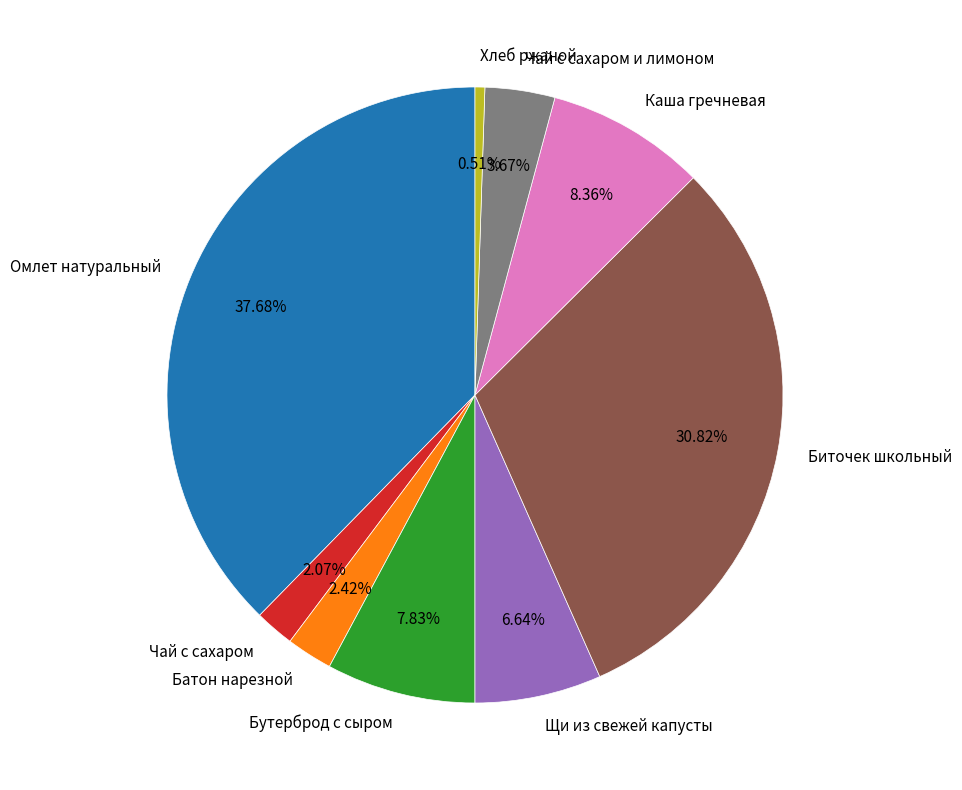

Is it true that Биточек школьный is 31% of the pie?

True